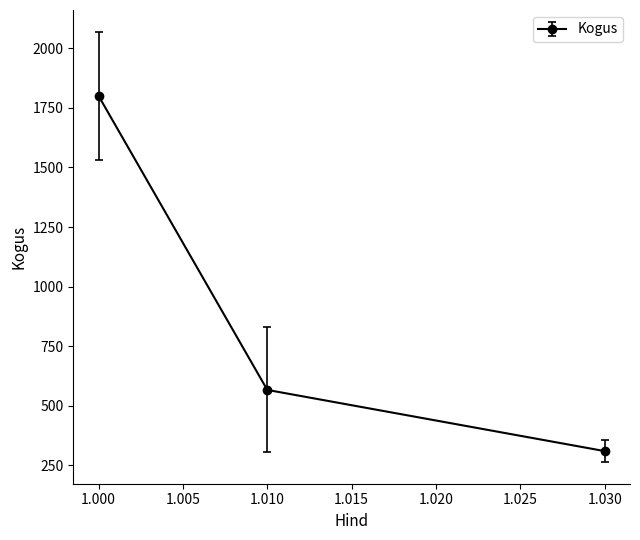

Reading left to right, transcribe all the data shown in this chart.

1800.0	566.7	310.0